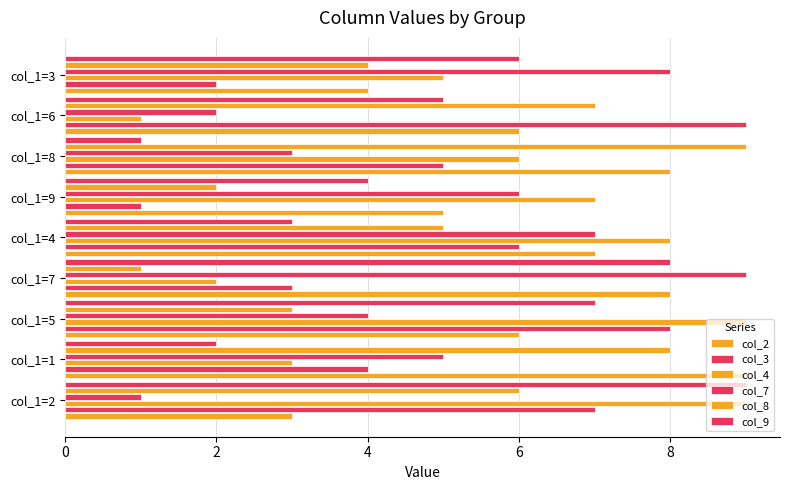

Count the col_2 values in the range 5 to 8.

6